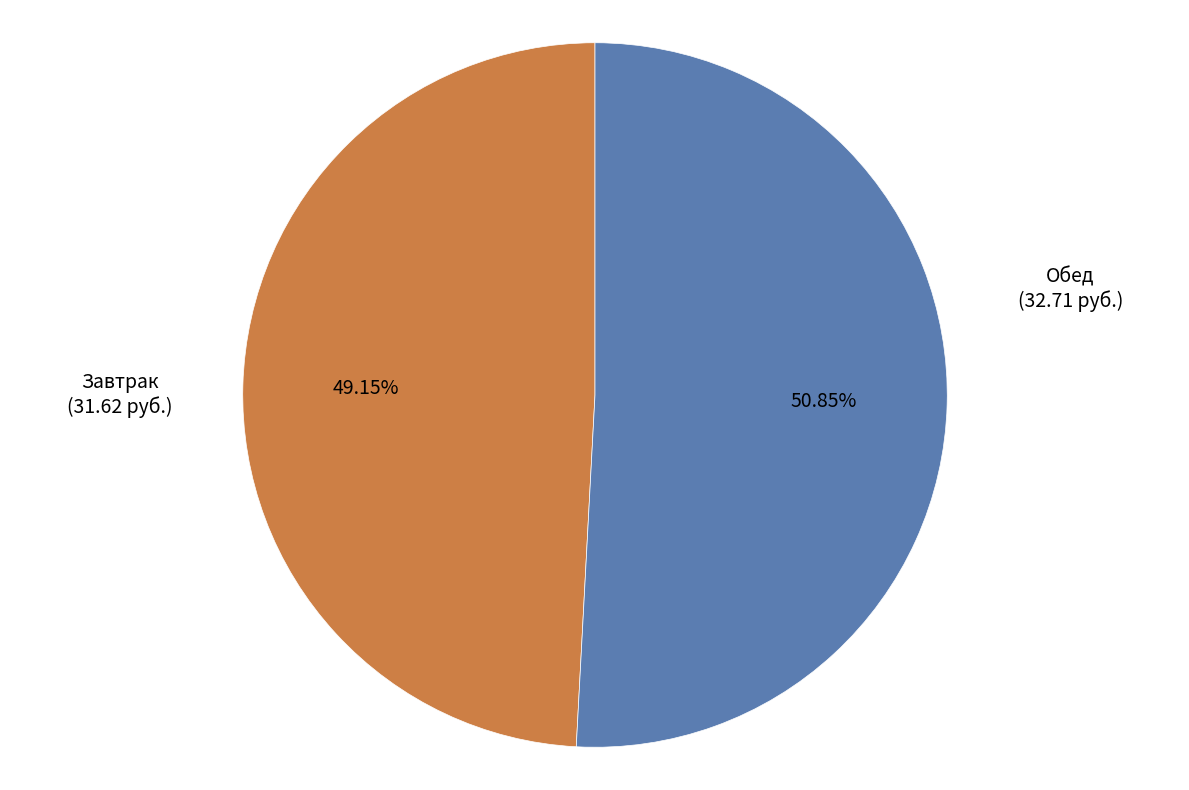

Is there any slice that represents more than half of the pie?

Yes